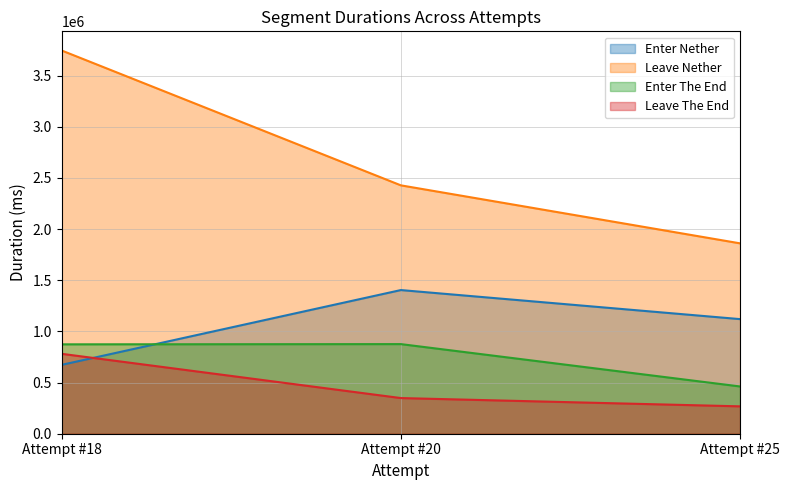

List the labels in order of Leave Nether value, largest first.

Attempt #18, Attempt #20, Attempt #25